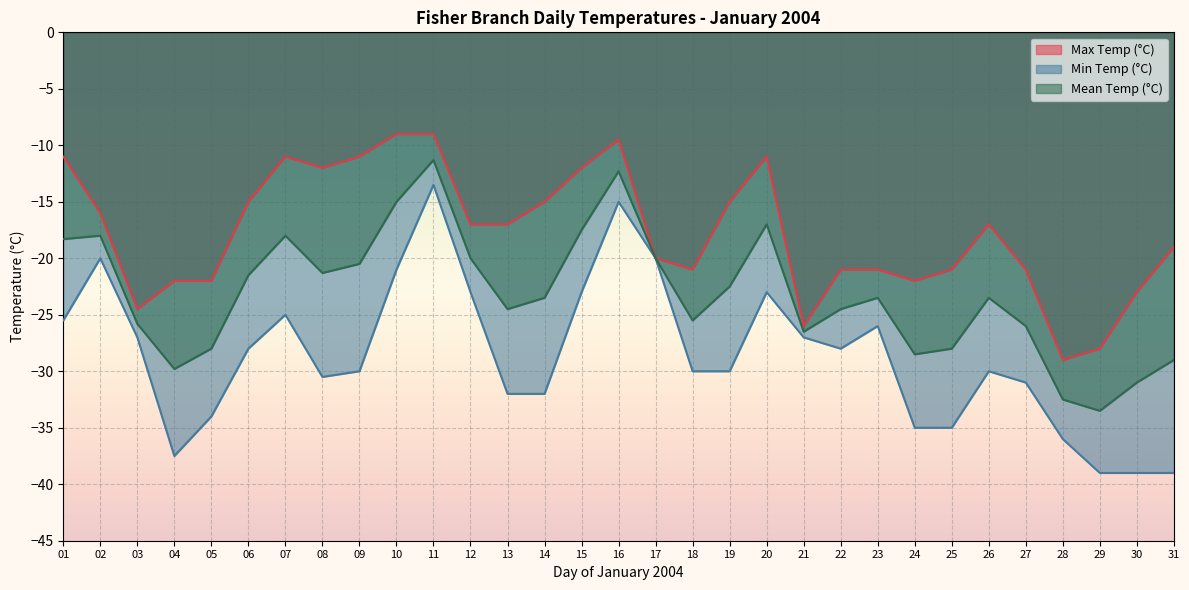

What is the sum of all Max Temp (°C) values?

-548.0